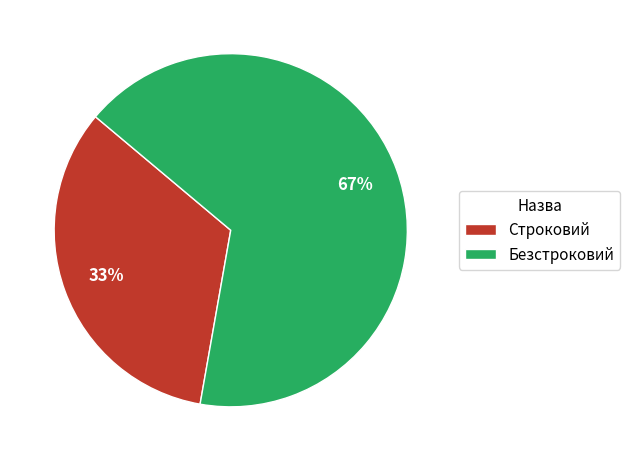

To the nearest percent, what percentage of the pie is Строковий?

33%